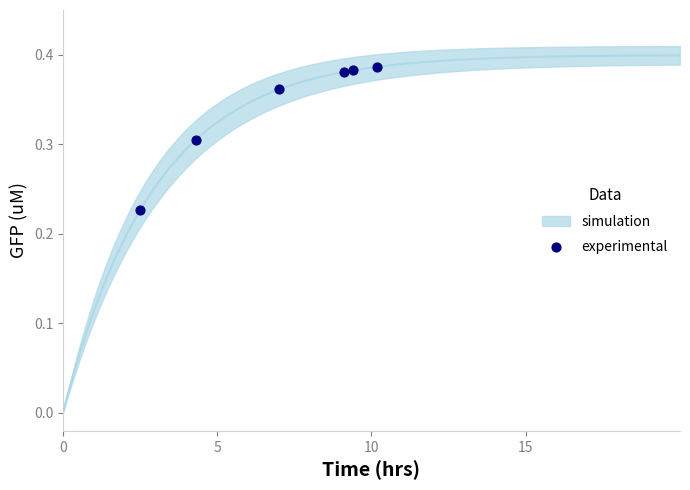

What is the range of X values (max minus min)?

7.6